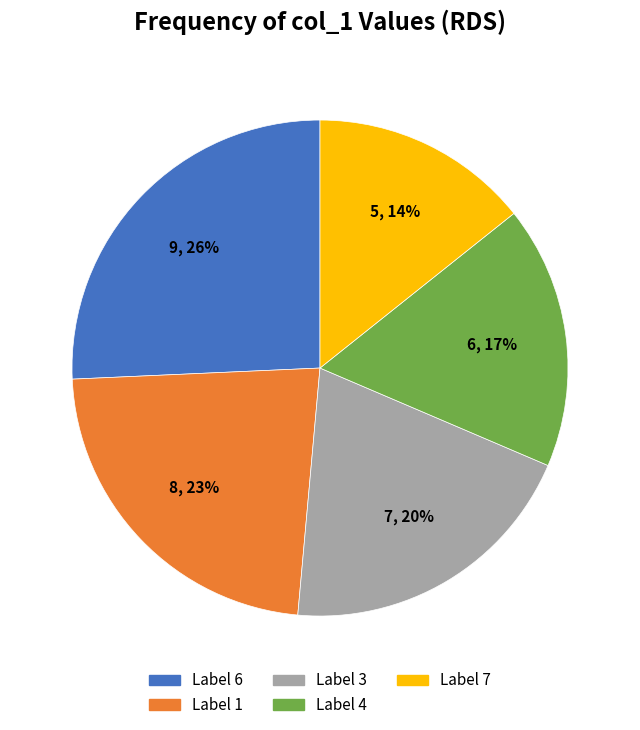

To the nearest percent, what percentage of the pie is Label 3?

20%